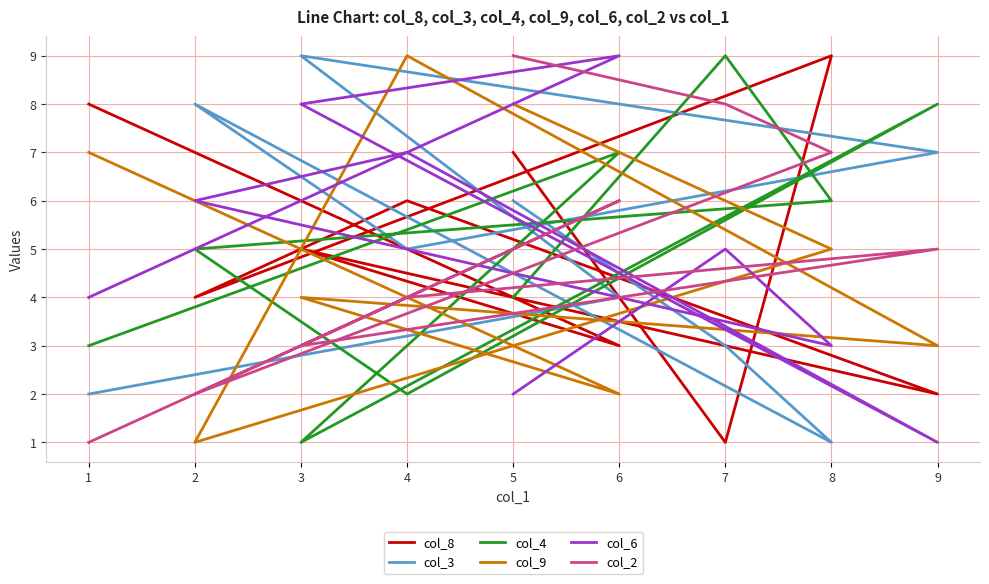

Between 4 and 7, which is larger?

4